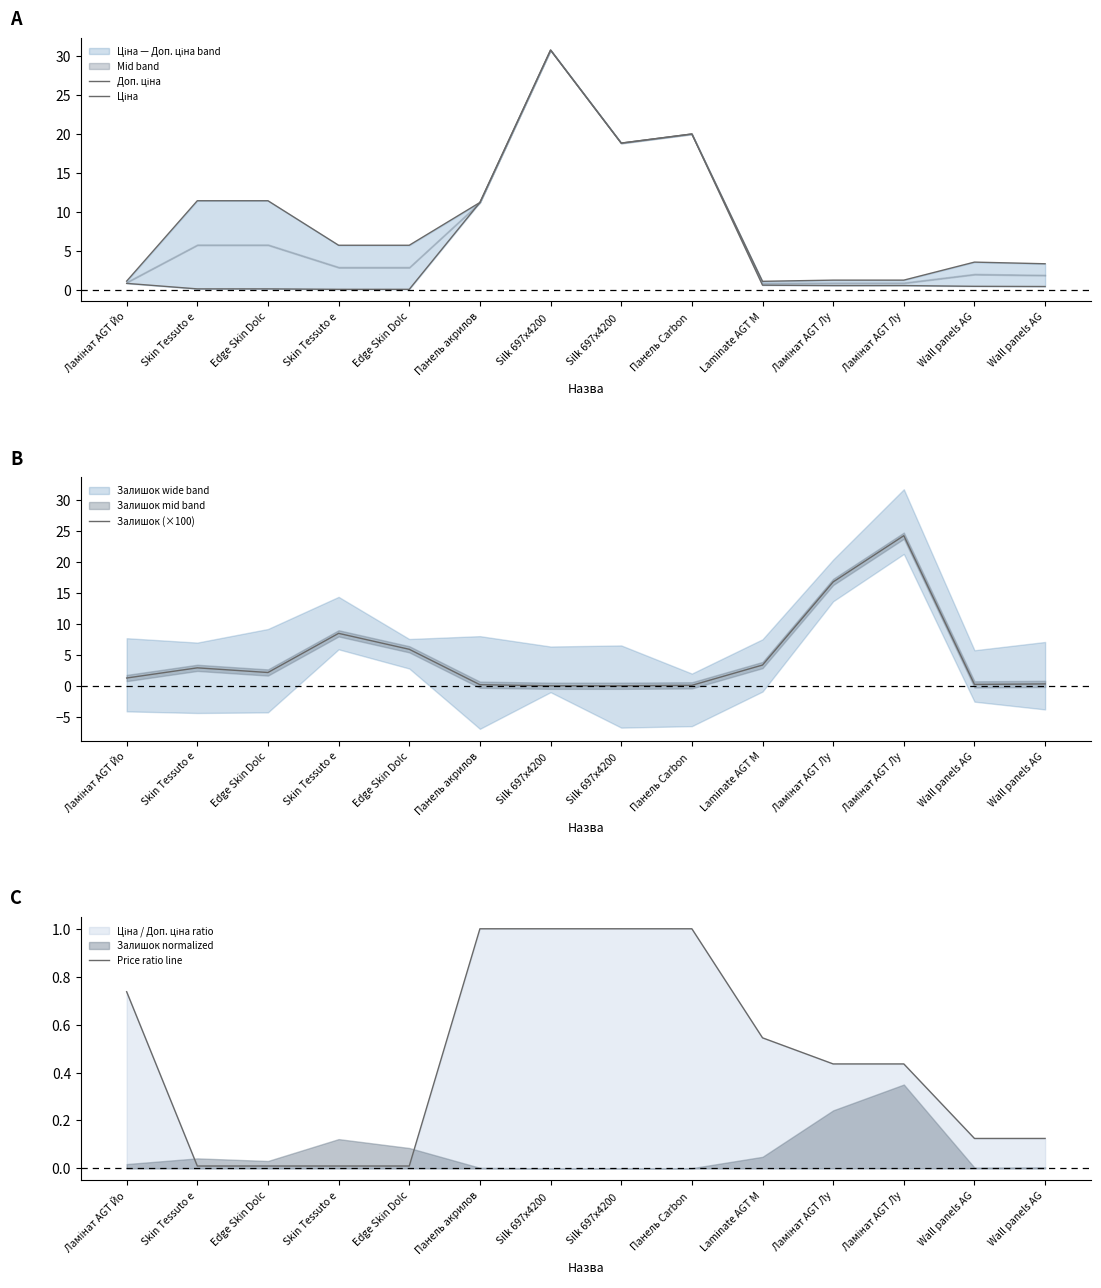

At which category is the sum across all series the highest?

Silk 697x4200 